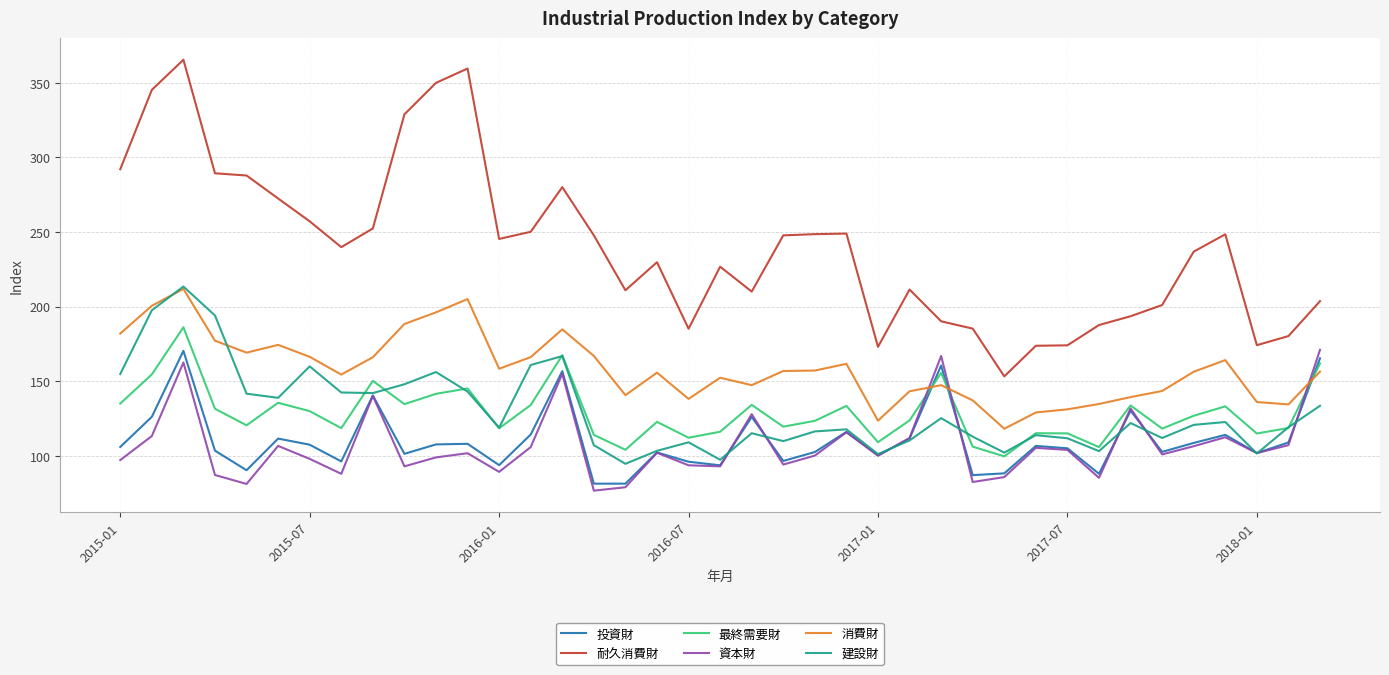

Which series has the widest spread of values?

耐久消費財